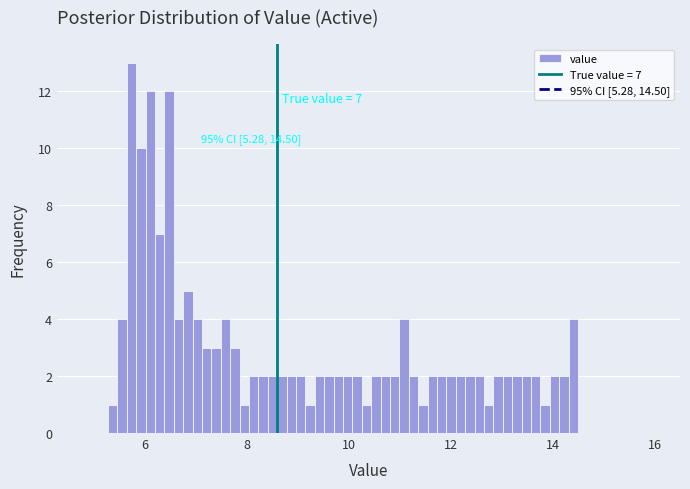

Around what value on the x-axis is the tallest bar? Give the approximate position of its centre, as read against the axis.

5.8